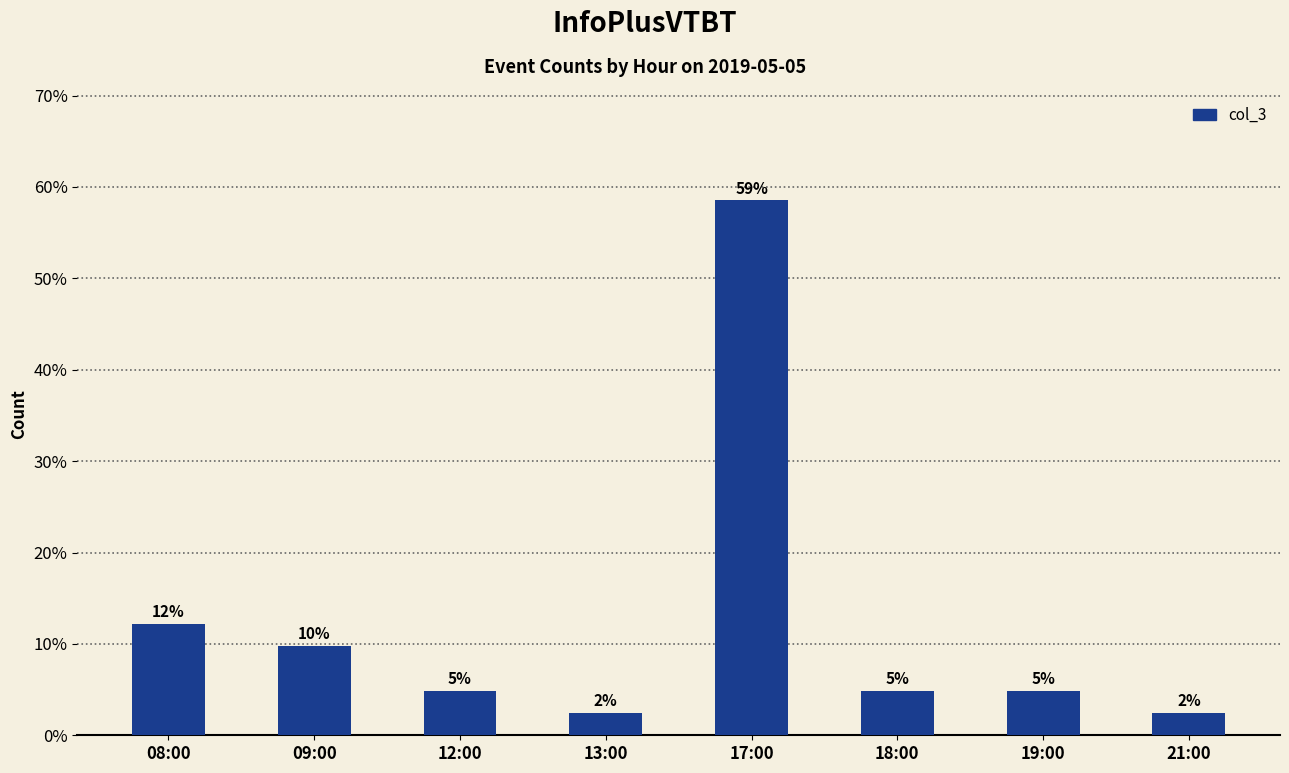

Is it true that the value at 09:00 is 16.1?

False